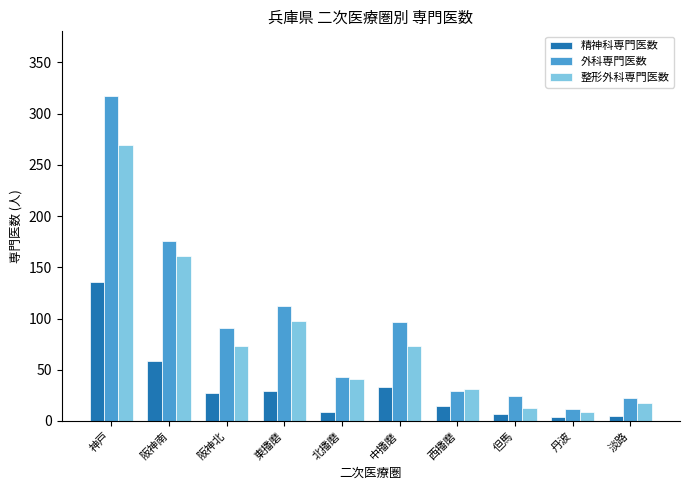

What is the highest value of the 整形外科専門医数 series?

269